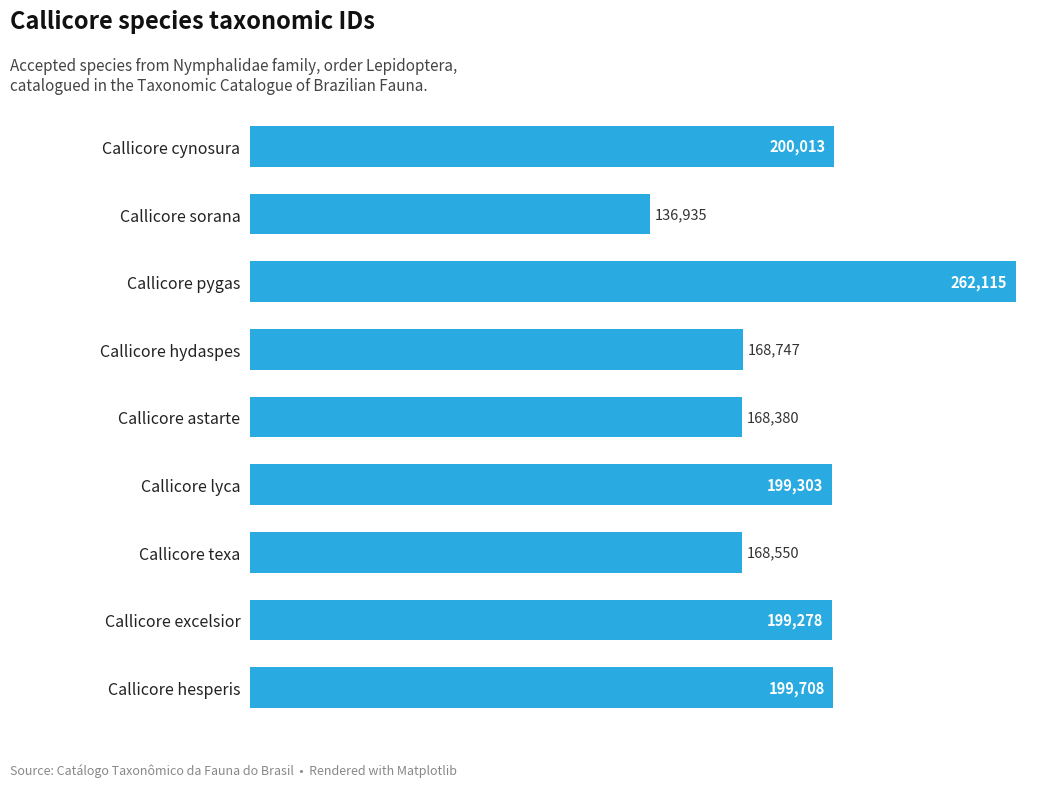

What is the greatest value displayed?

262115